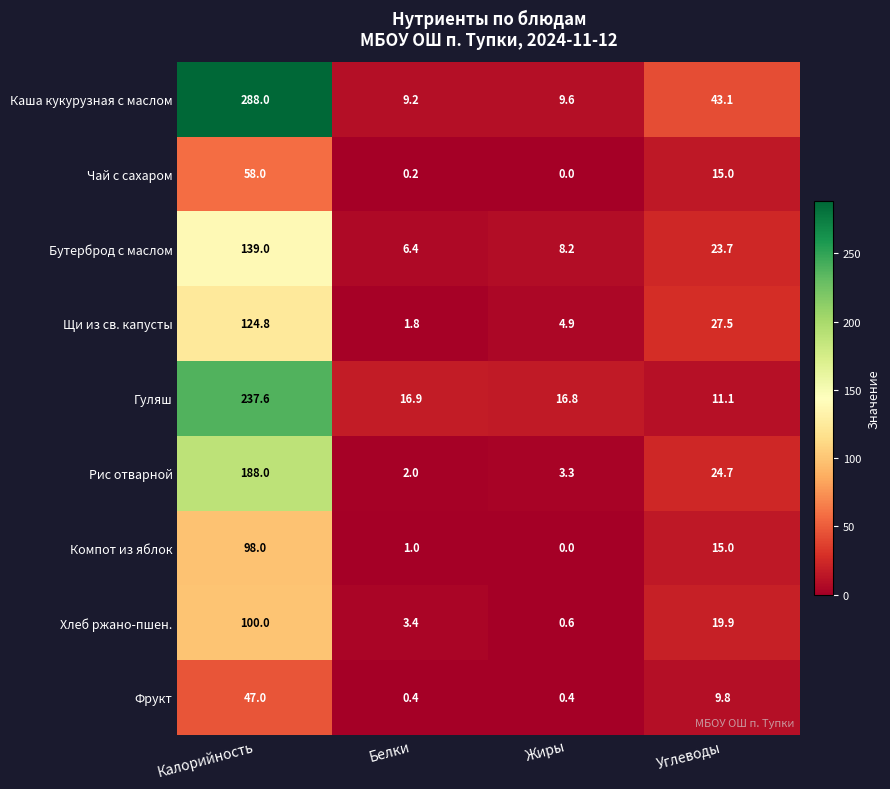

List the series in order of their peak value, highest first.

Каша кукурузная с маслом, Гуляш, Рис отварной, Бутерброд с маслом, Щи из св. капусты, Хлеб ржано-пшен., Компот из яблок, Чай с сахаром, Фрукт